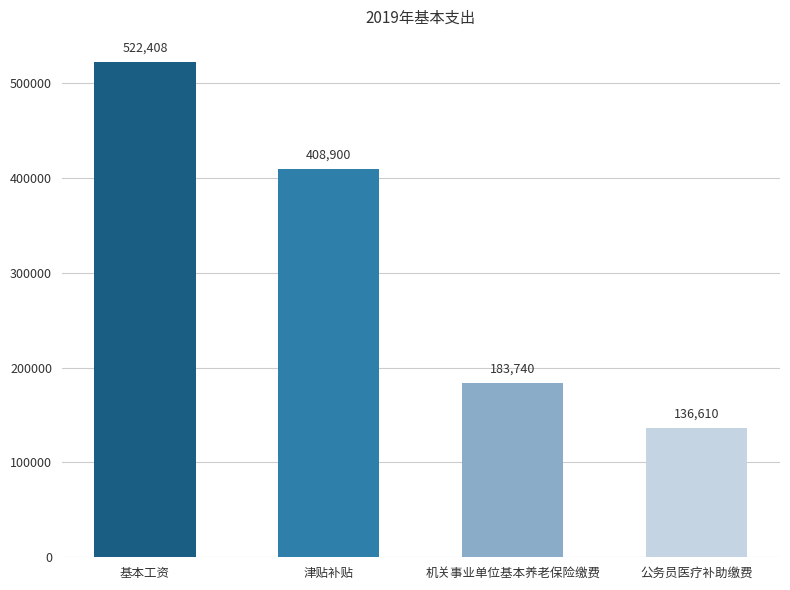

How many data points does each series have?

4